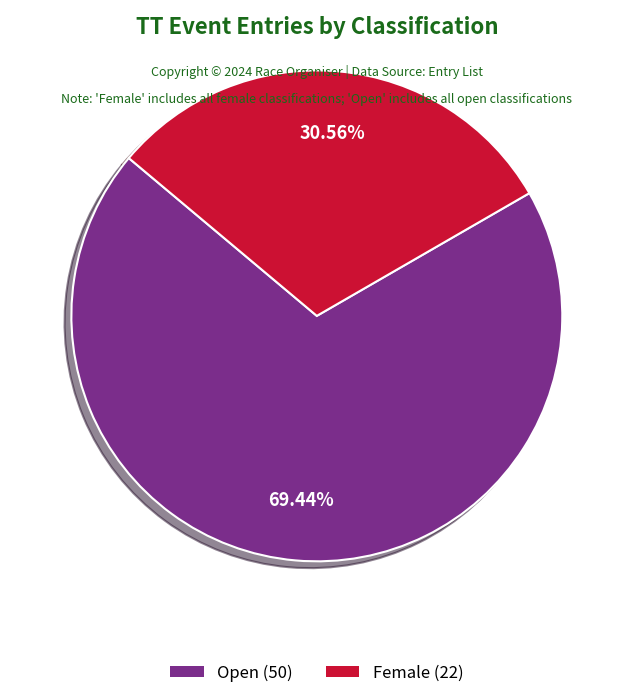

To the nearest percent, what percentage of the pie is Female?

31%